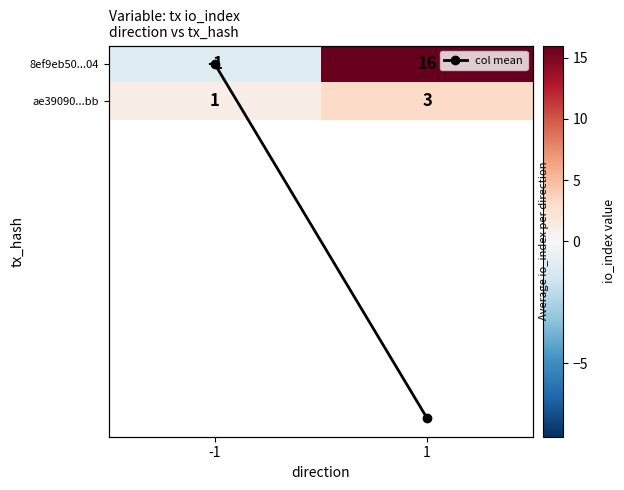

Read the 8ef9eb50...04 value at -1.

-1.0